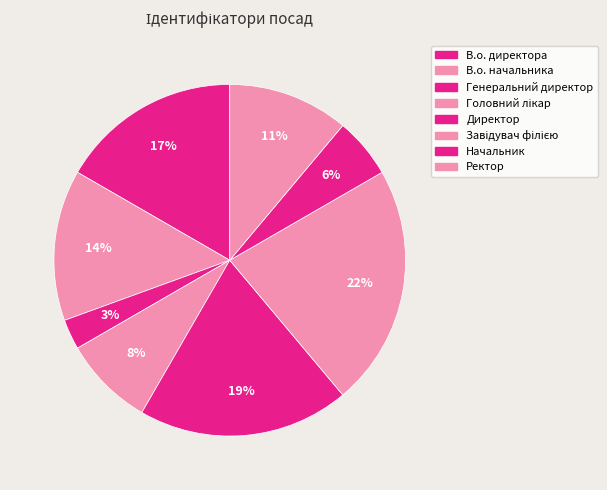

What is the ratio of the value at Ректор to the value at Завідувач філією?

0.5